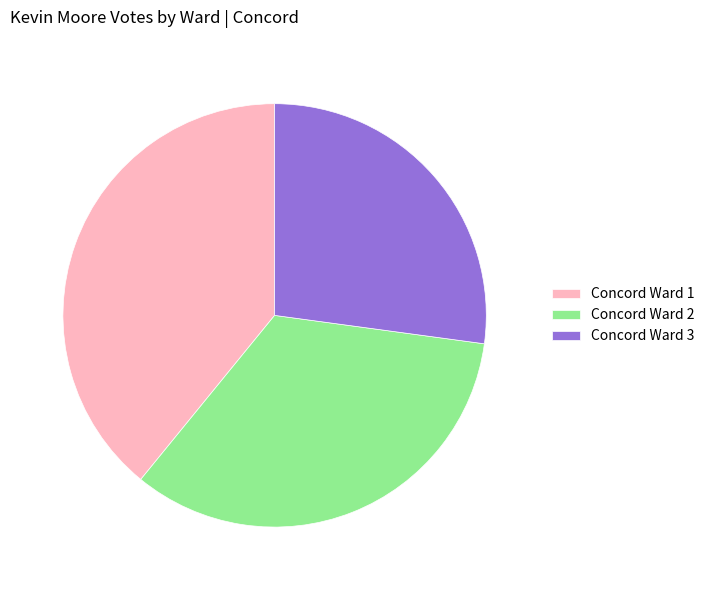

Does any single category account for the majority?

No